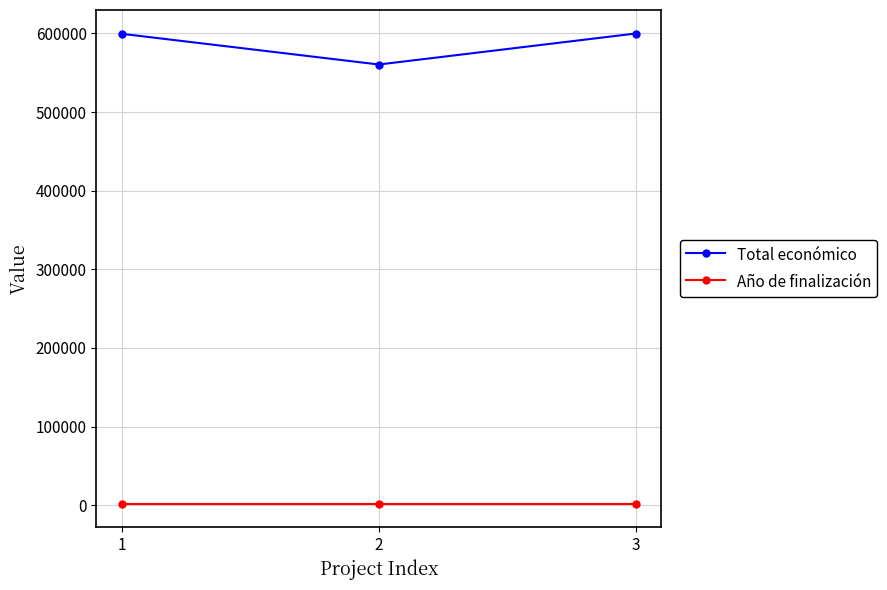

Which series has the widest spread of values?

Total económico